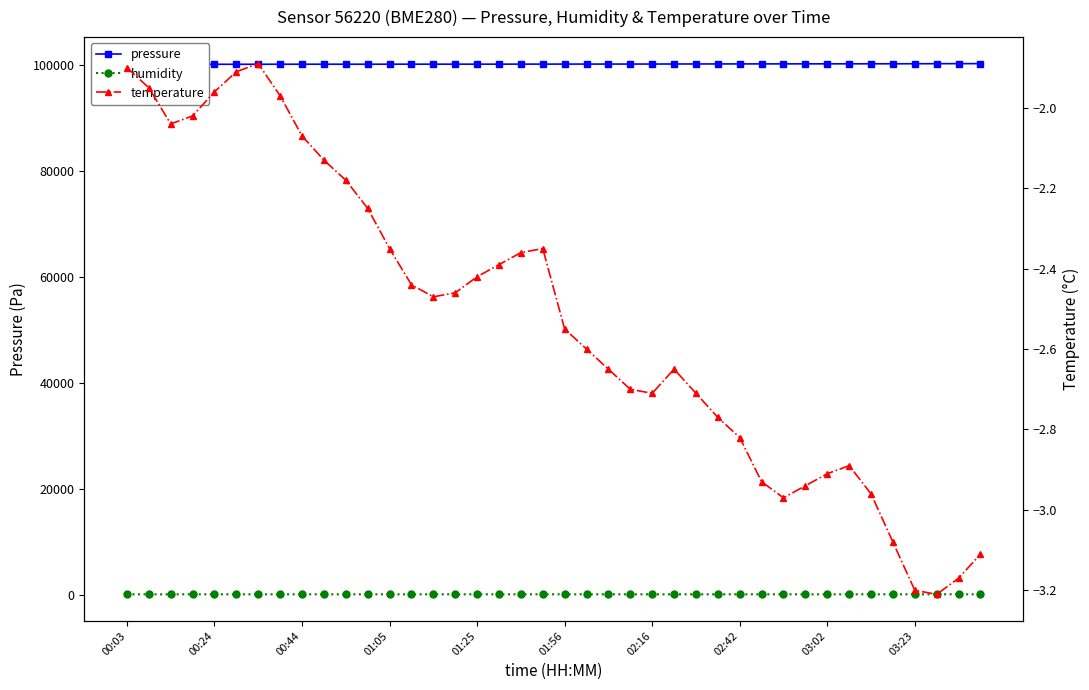

What are all the series names shown in the legend?

pressure, humidity, temperature